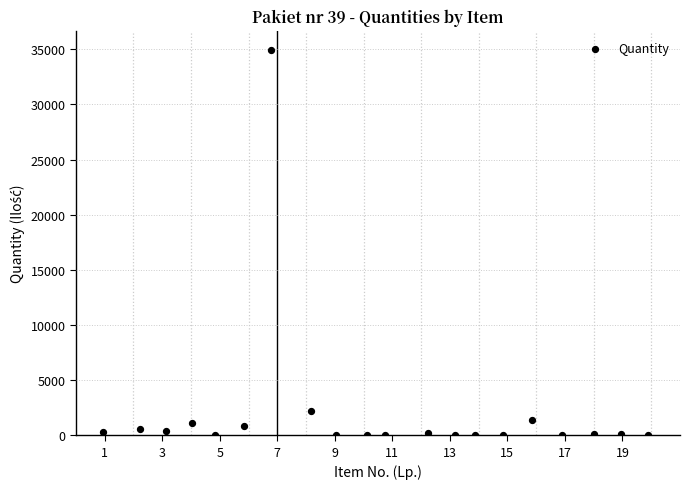

What is the range of X values (max minus min)?

19.0